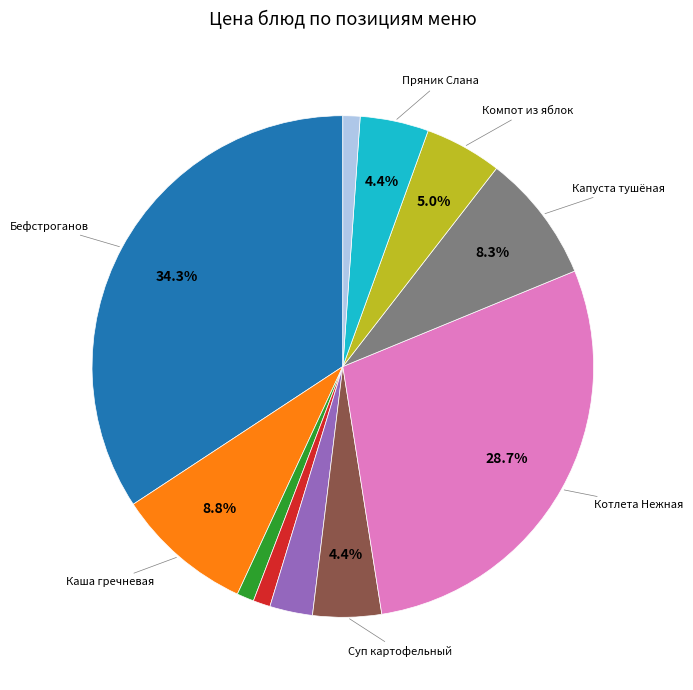

Is there a majority slice in this chart?

No